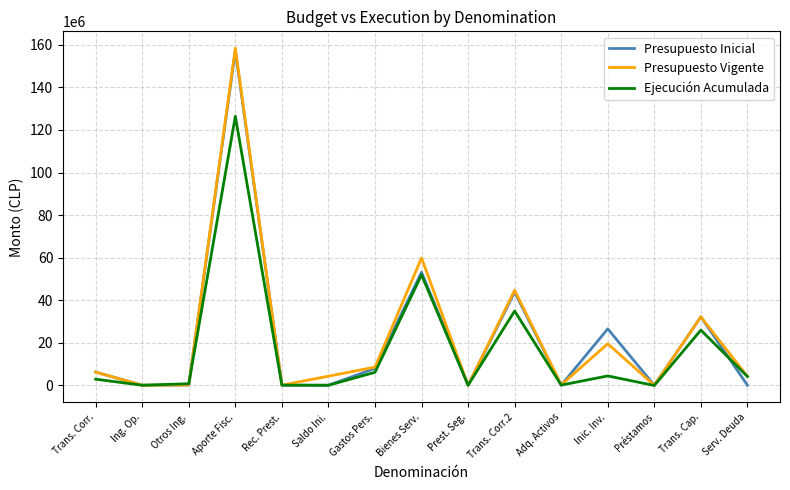

Where is Presupuesto Vigente nearest to the value 79227181?

Bienes Serv.